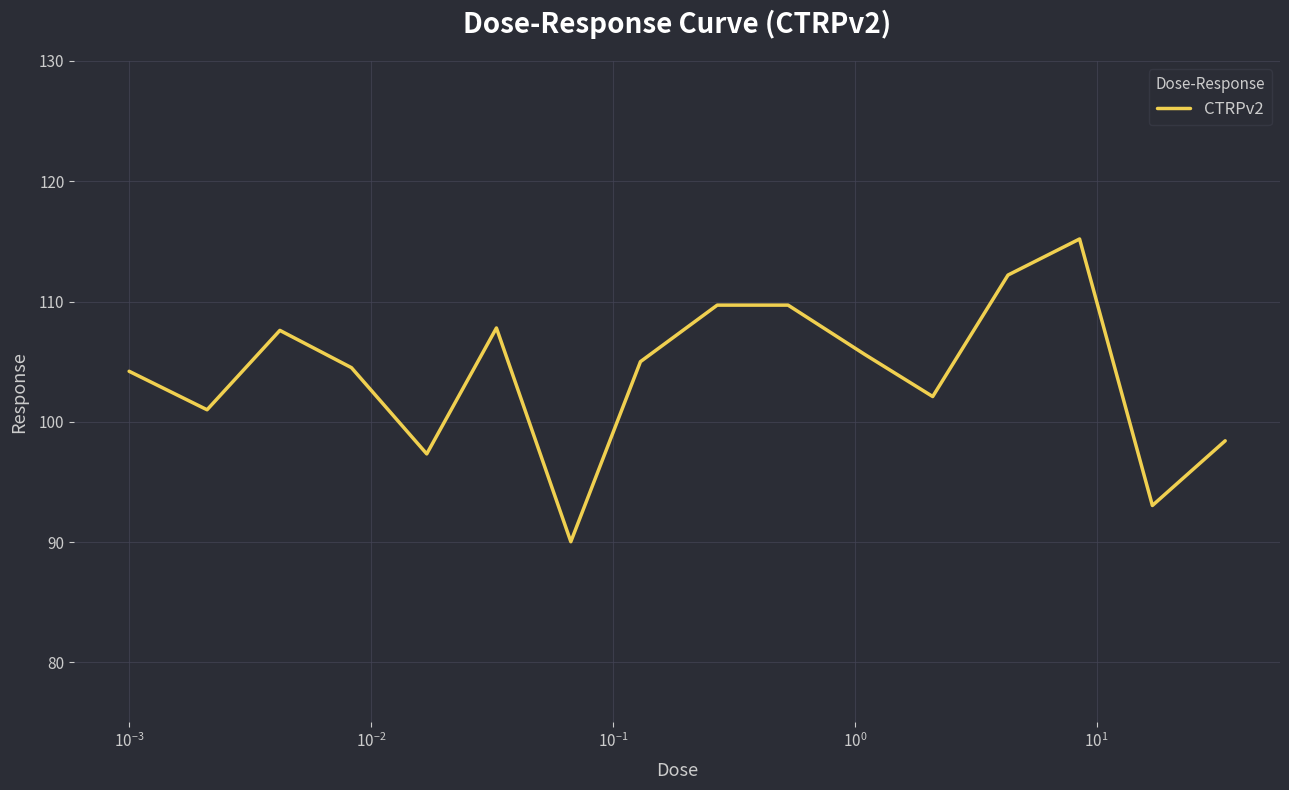

What is the minimum value shown in the chart?

90.0